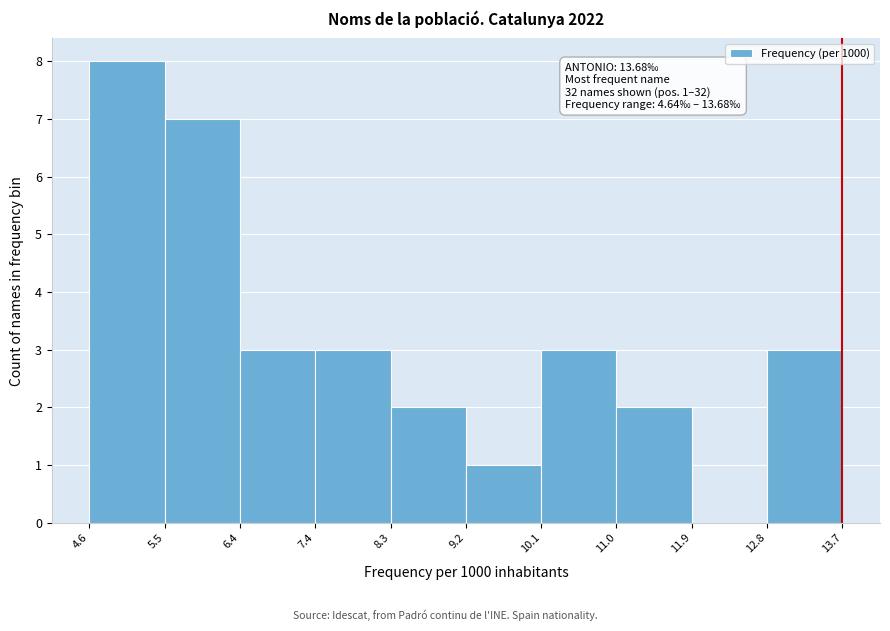

Which range on the x-axis has the tallest bar?

4.6 to 5.5